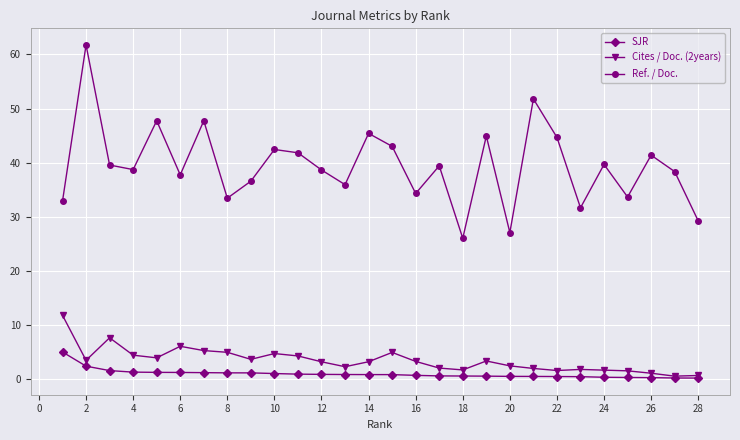

At how many categories does at least one series exceed 49?

2